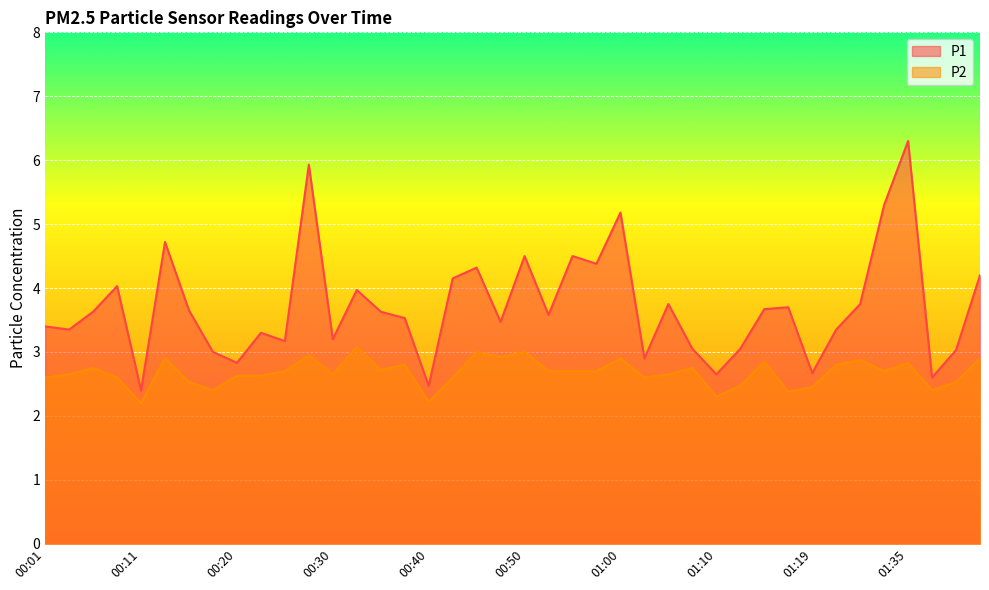

At which label does P1 reach its peak?

01:35